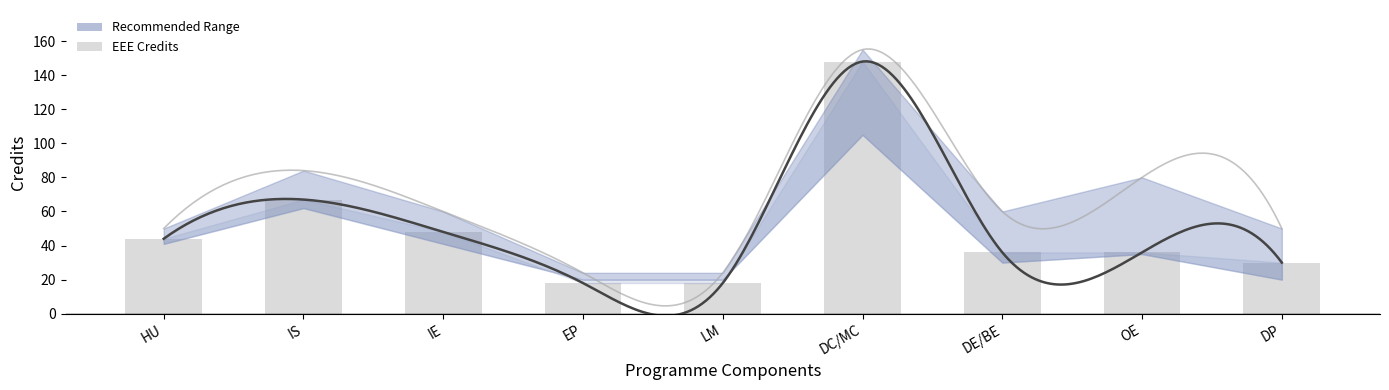

Which series has the largest total across all categories?

Recommended Max